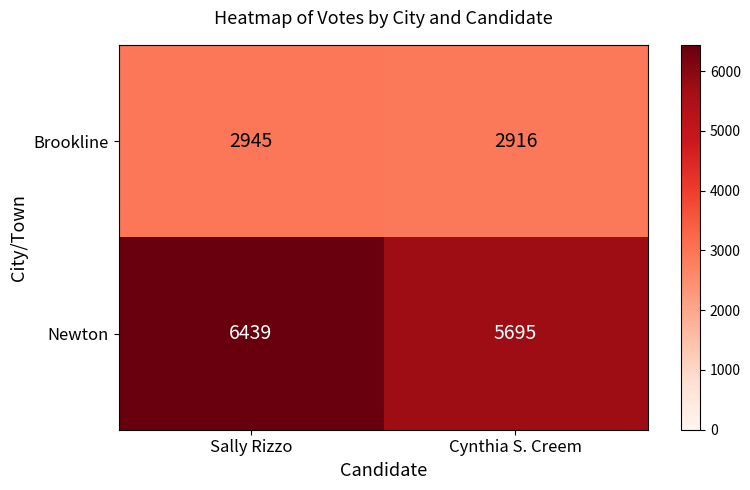

The value of Newton at Sally Rizzo is 4153. True or false?

False